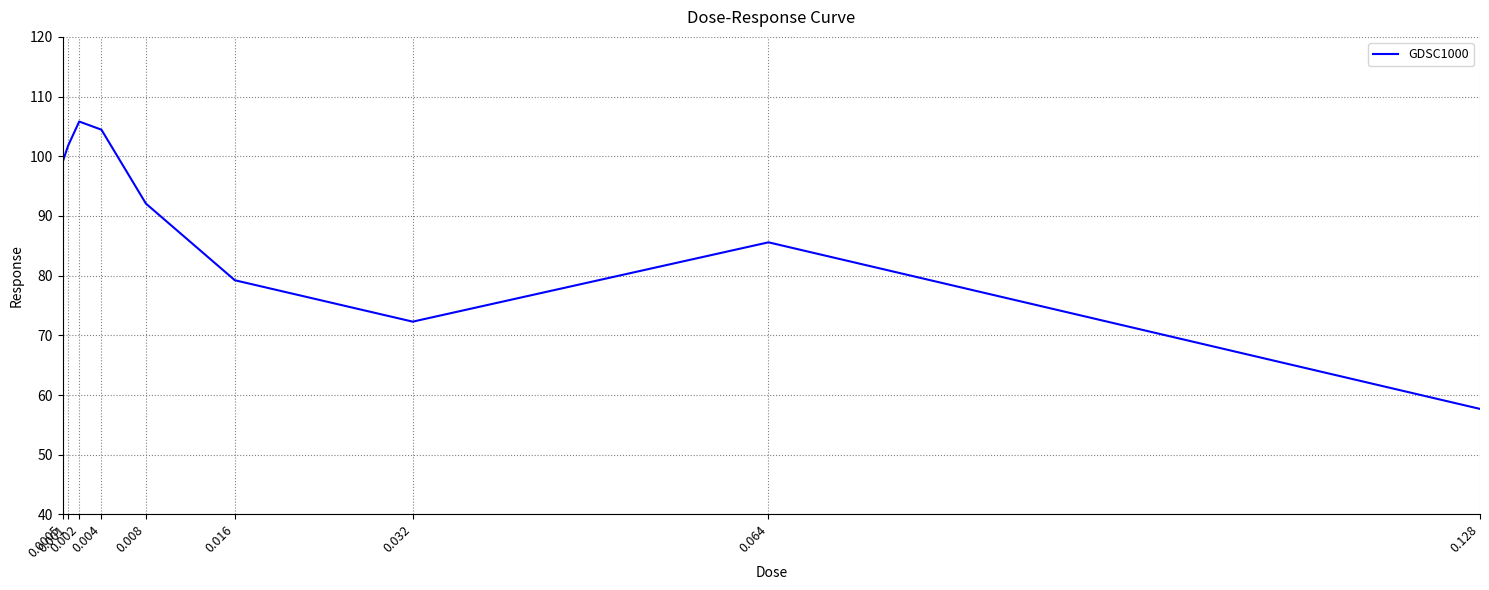

What is the change in value from 0.004 to 0.064?

-18.9